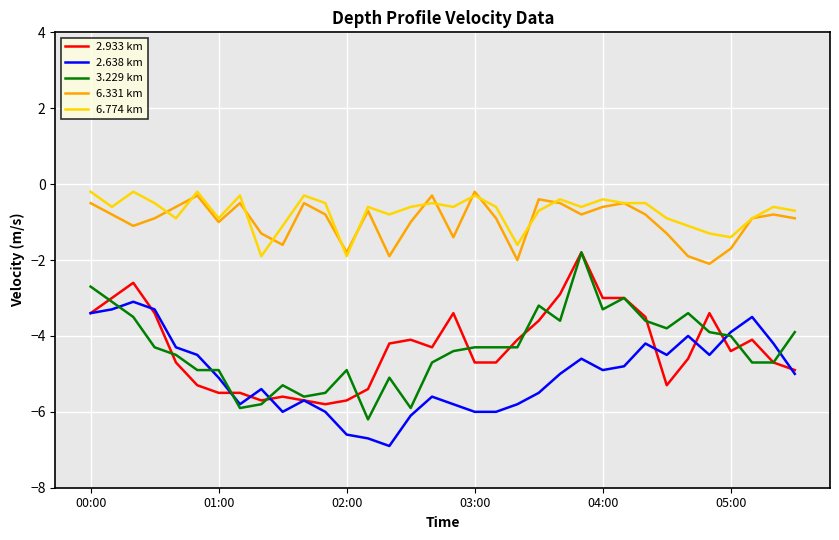

True or false: 2.638 km and 3.229 km cross at least once.

True